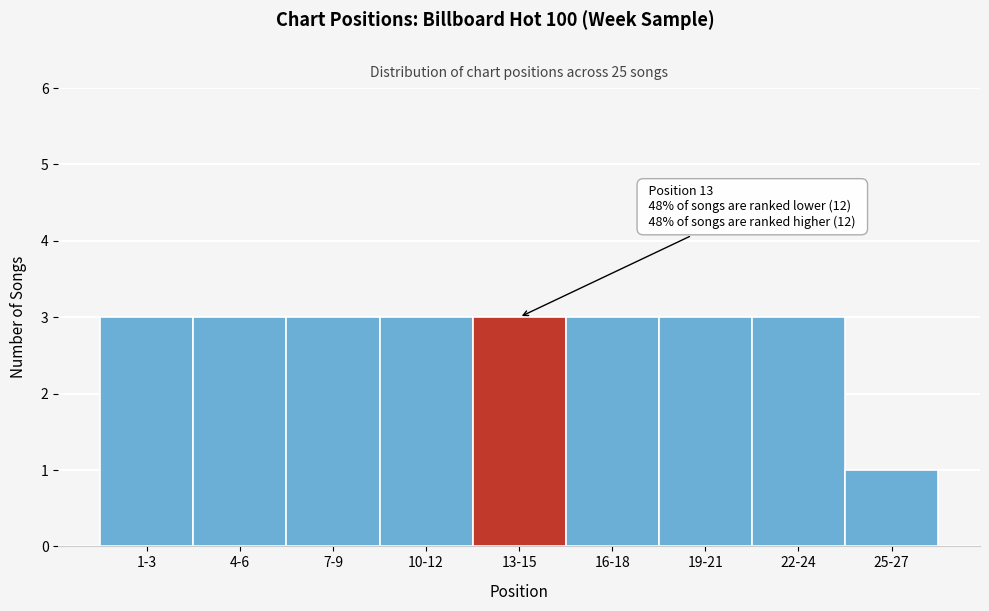

Reading left to right, what are all the values shown in this chart?

3	3	3	3	3	3	3	3	1